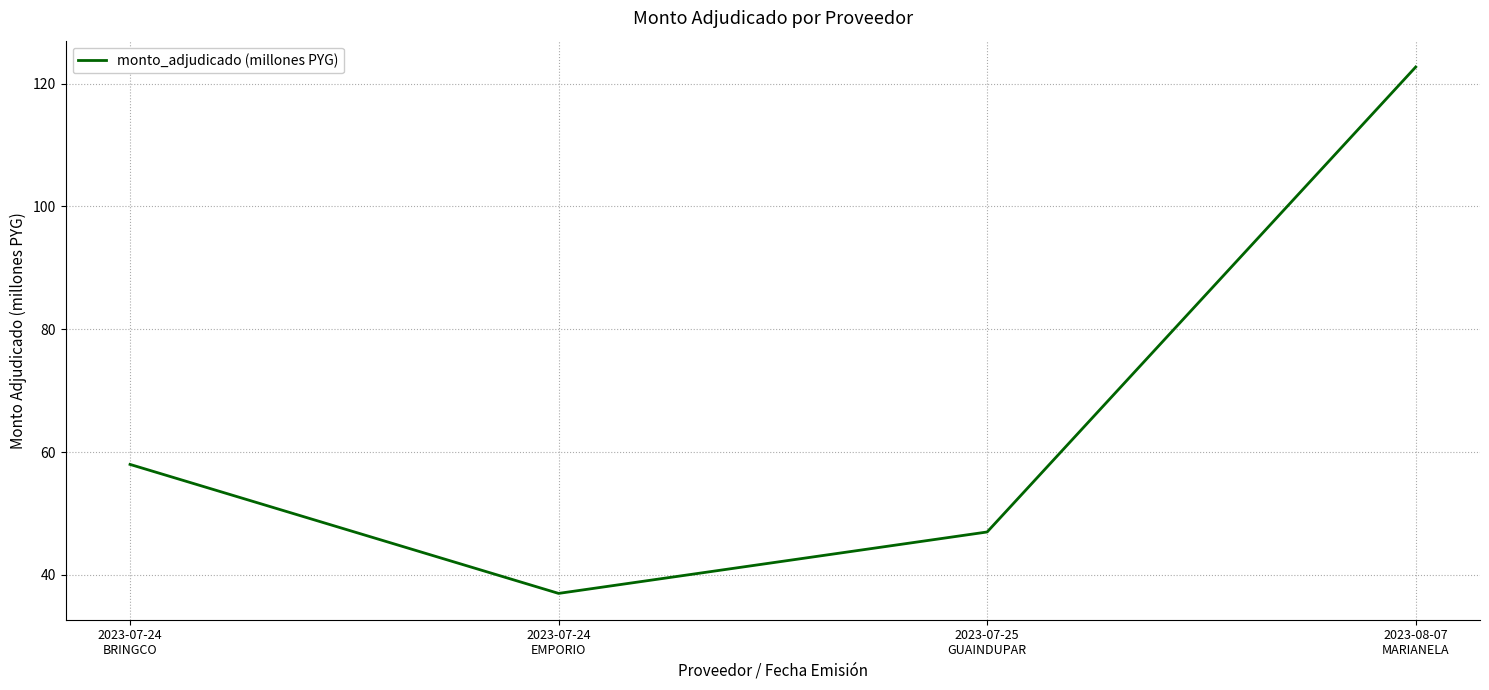

What is the change in value from 2023-07-24
EMPORIO to 2023-08-07
MARIANELA?

+85.7